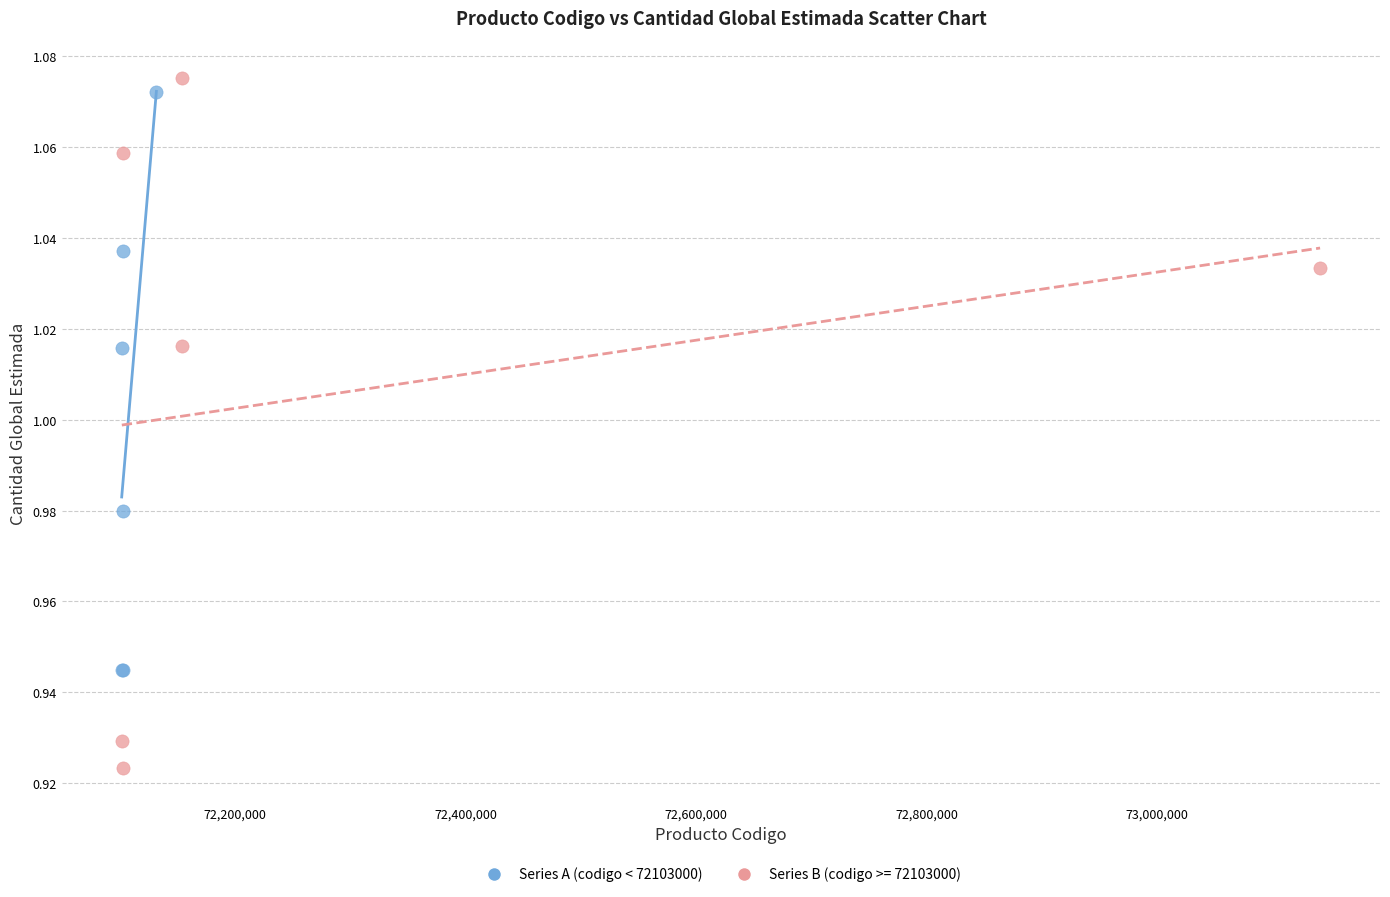

Which series reaches the minimum Y coordinate?

Series B (codigo >= 72103000)